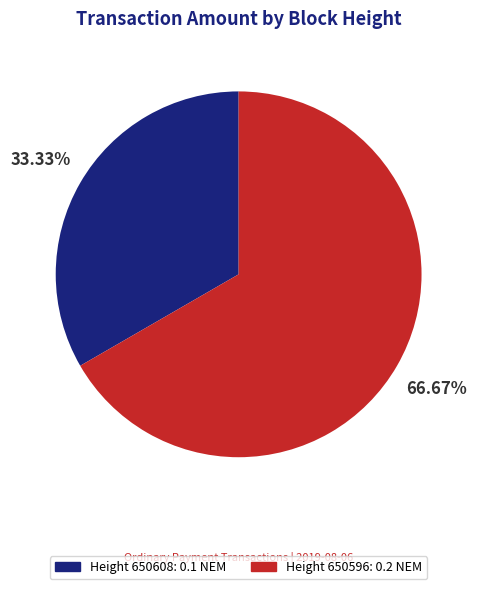

Does any single category account for the majority?

Yes